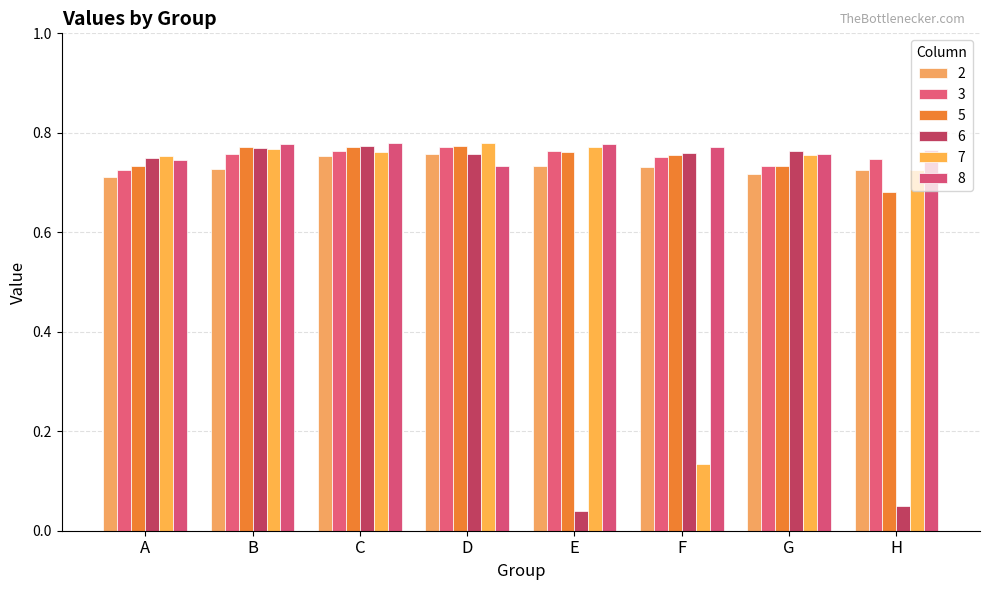

At how many categories does at least one series exceed 0?

8